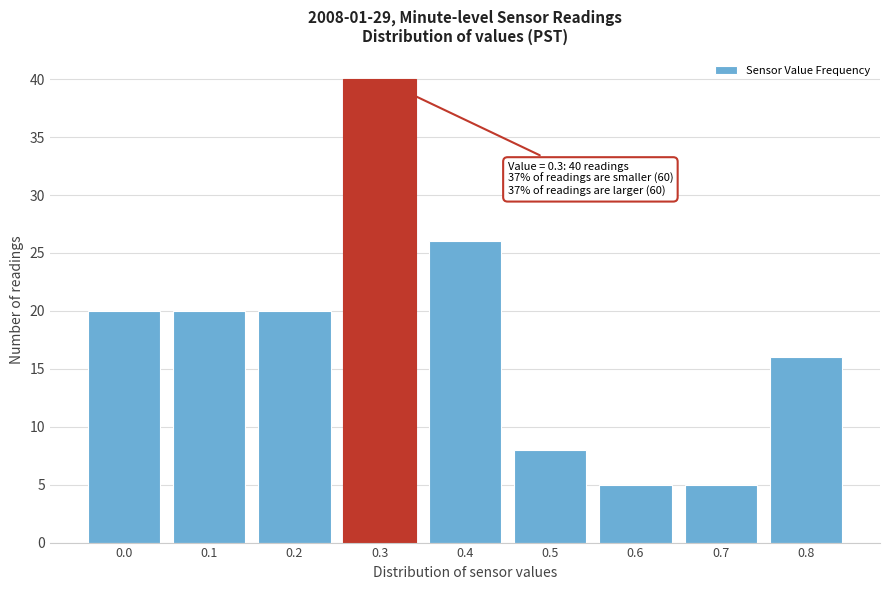

Reading left to right, what are all the values shown in this chart?

0.0=20	0.1=20	0.2=20	0.3=40	0.4=26	0.5=8	0.6=5	0.7=5	0.8=16